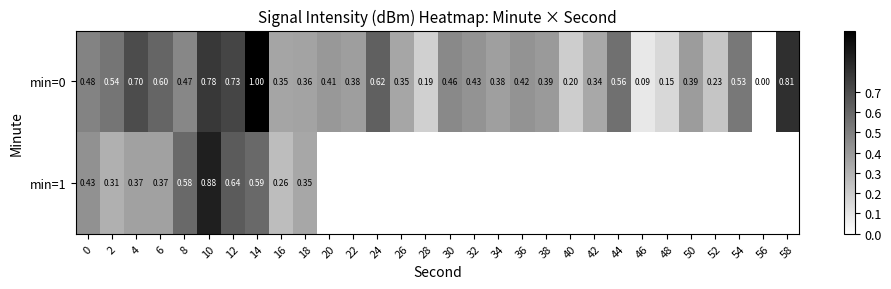

At which label is min=0 closest to 0?

56